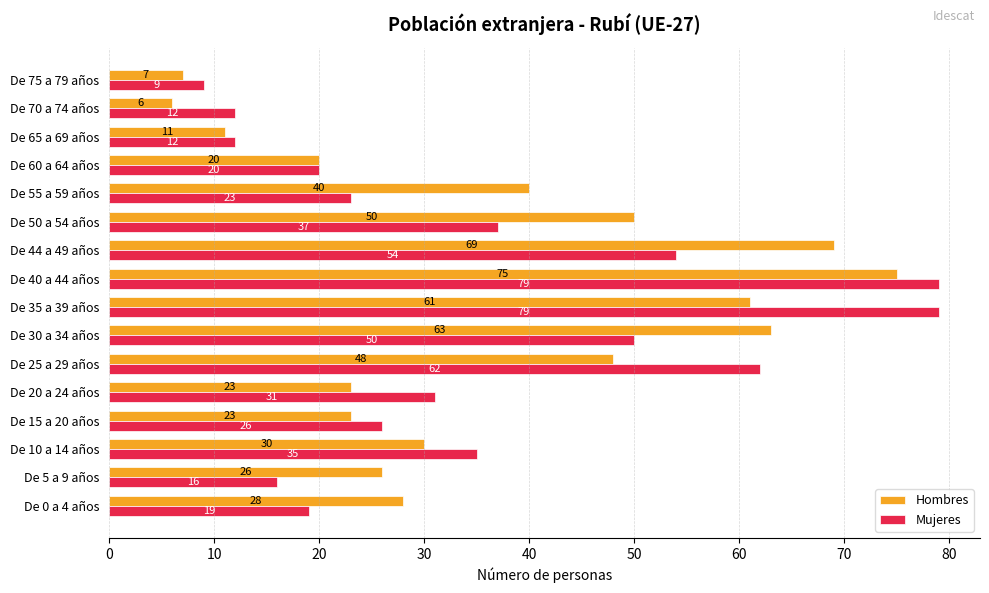

True or false: Hombres has a value of 20 at De 60 a 64 años.

True